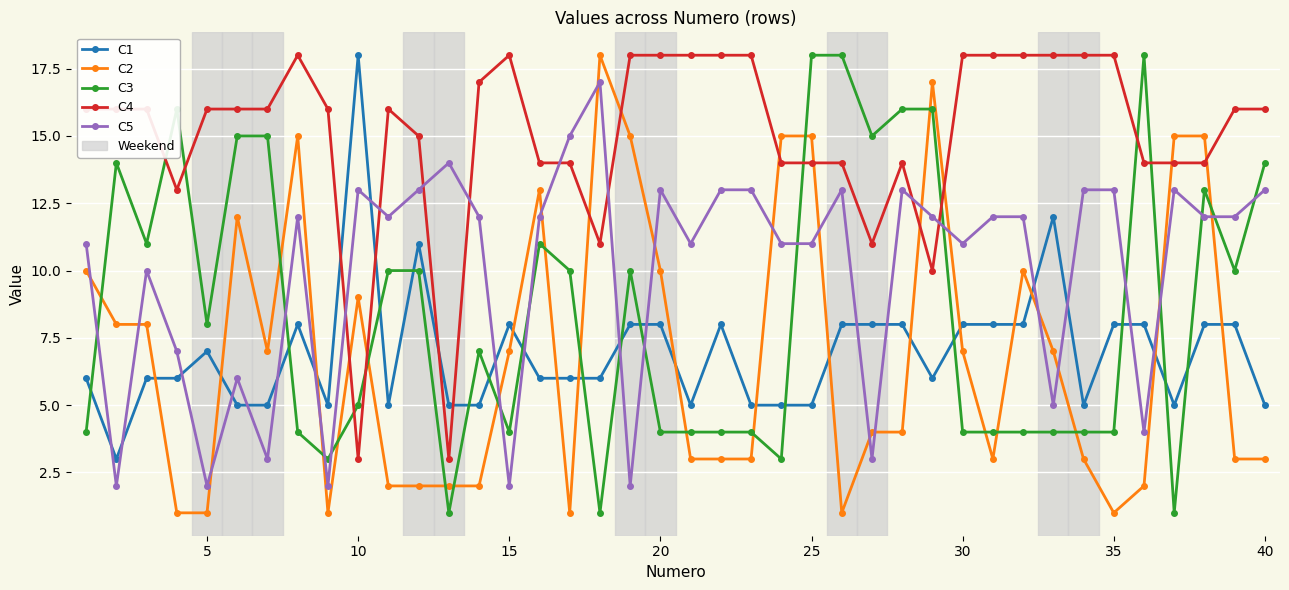

How many categories are shown in the chart?

40